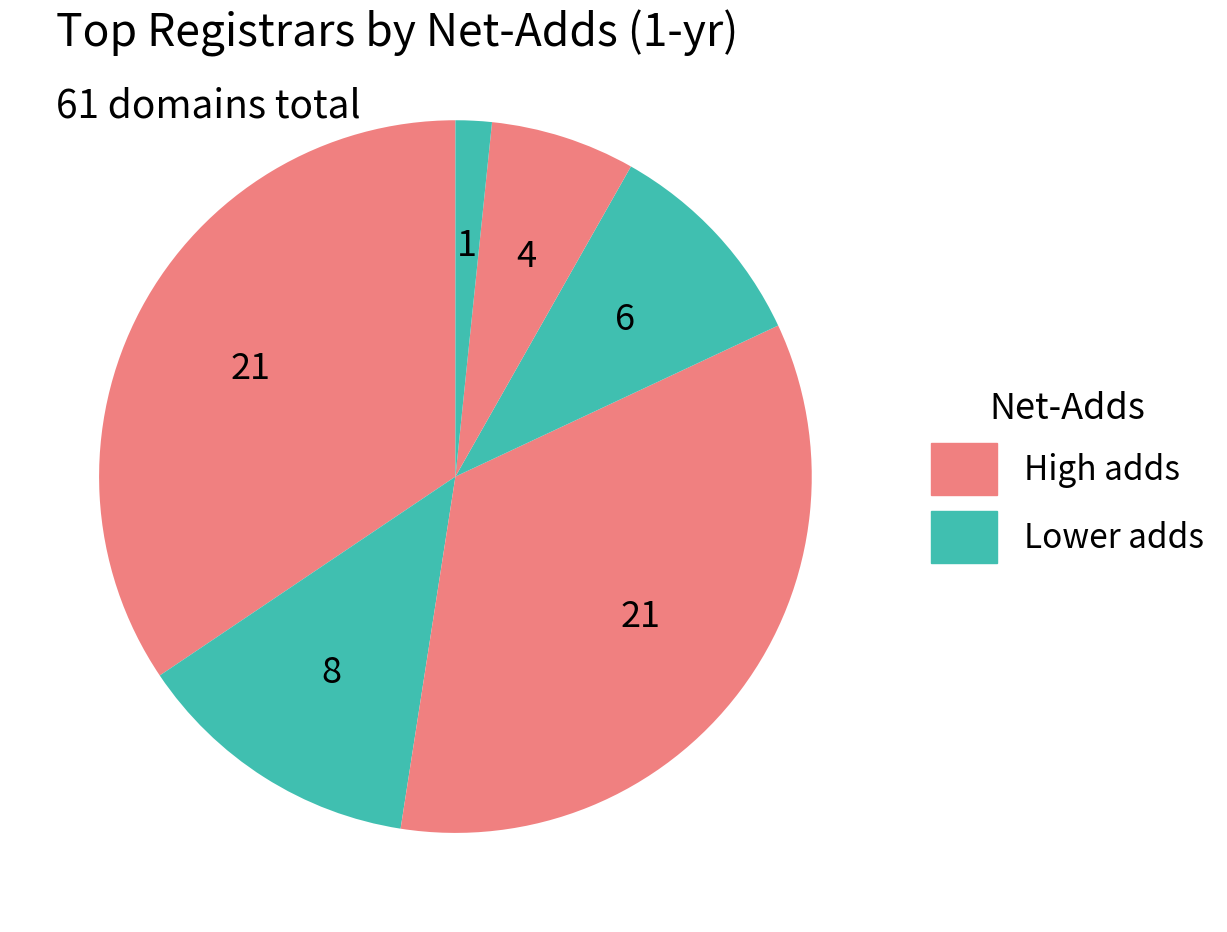

How many slices are in this pie chart?

6